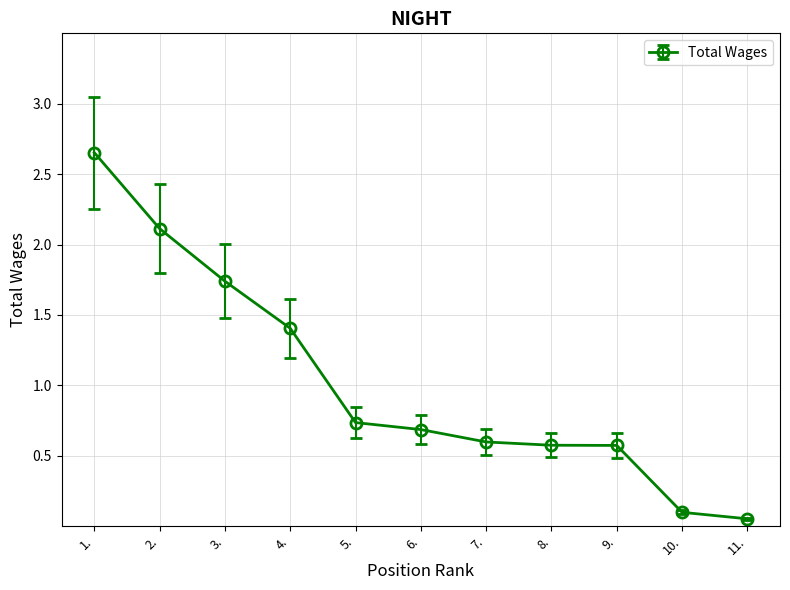

What is the average value?

1.0